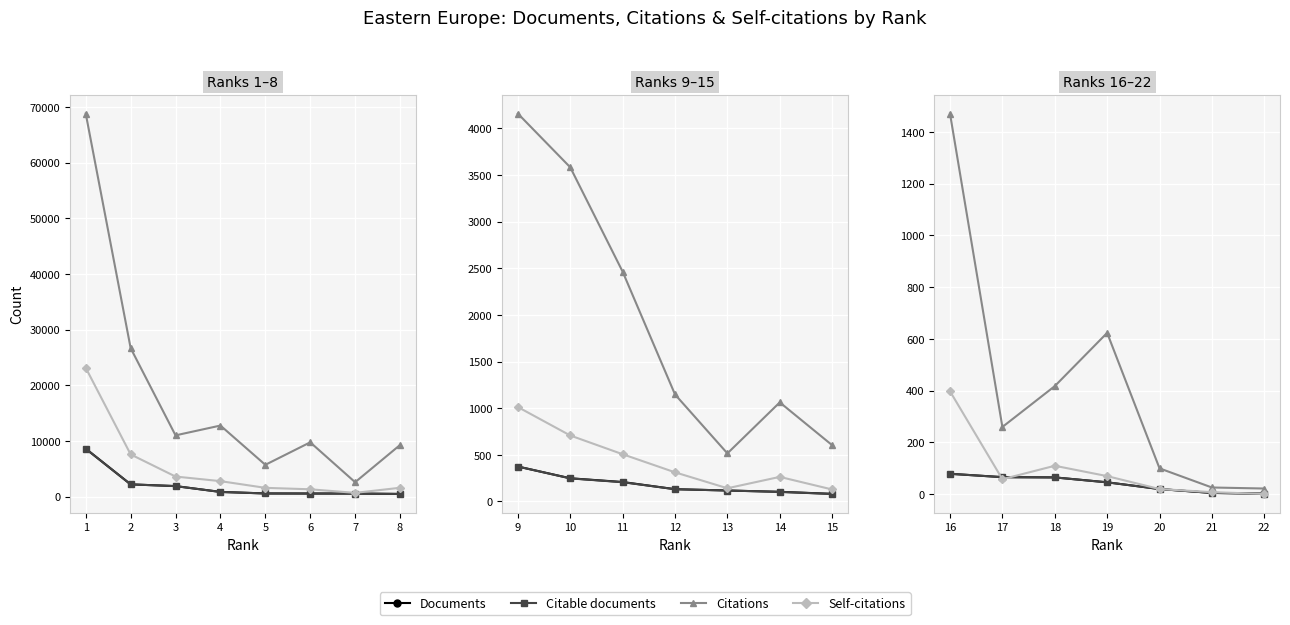

True or false: Documents and Citations intersect in this chart.

False